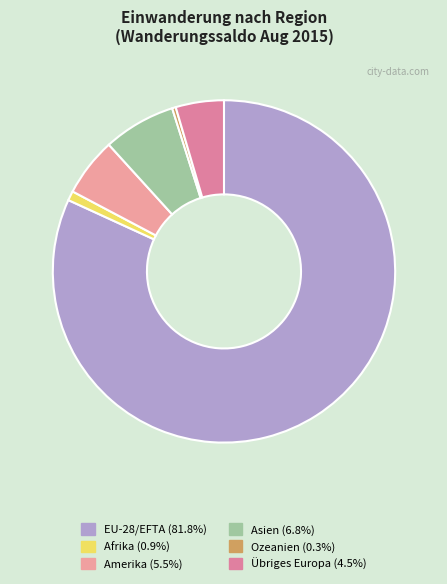

True or false: Ozeanien accounts for 0% of the total.

True